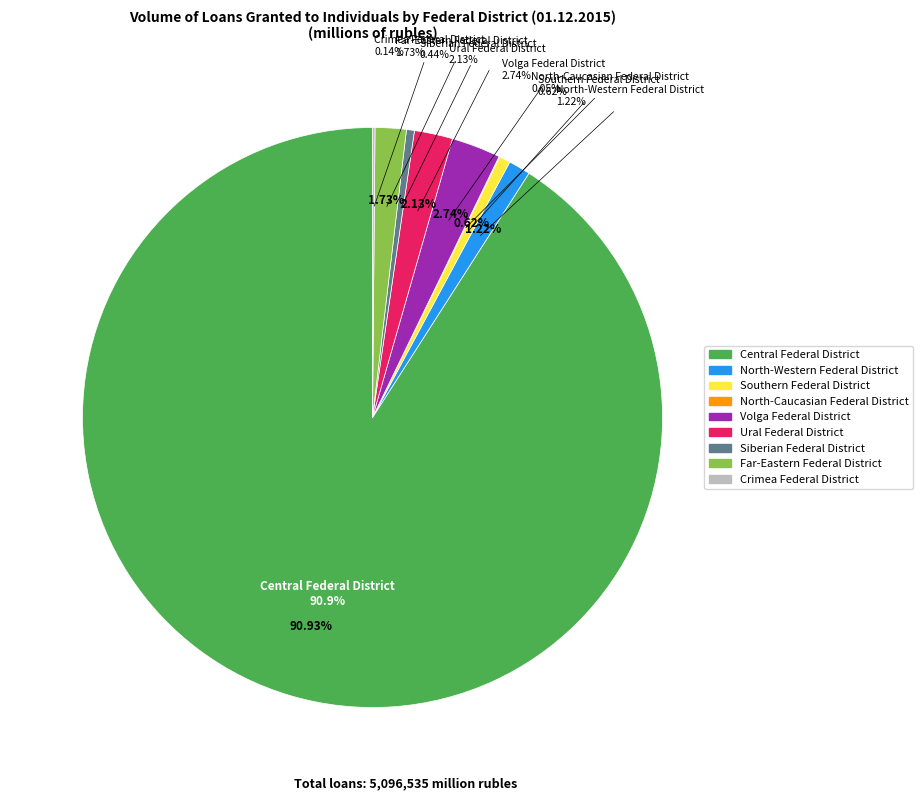

Is it true that Siberian Federal District is 0% of the pie?

True